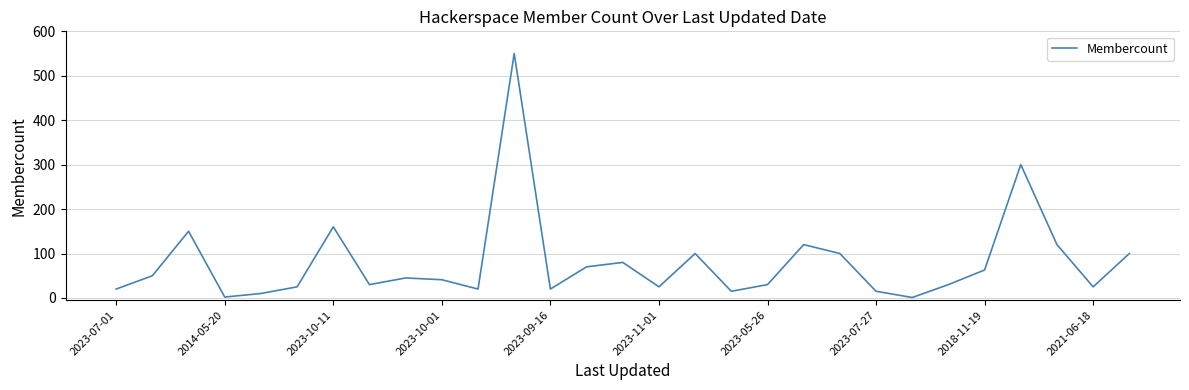

How many distinct data groups are displayed?

1